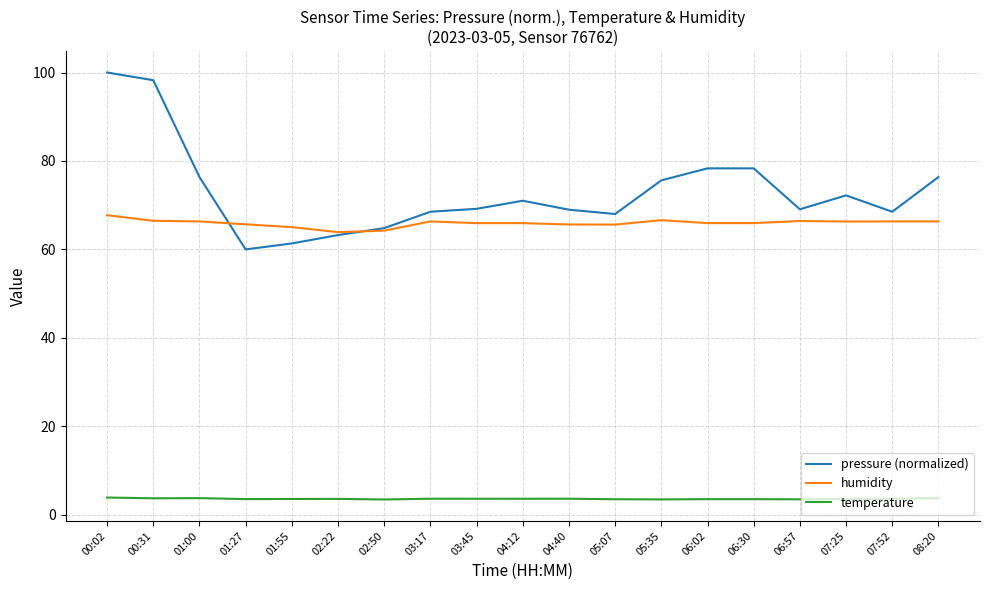

True or false: humidity has a value of 65.6 at 04:40.

True